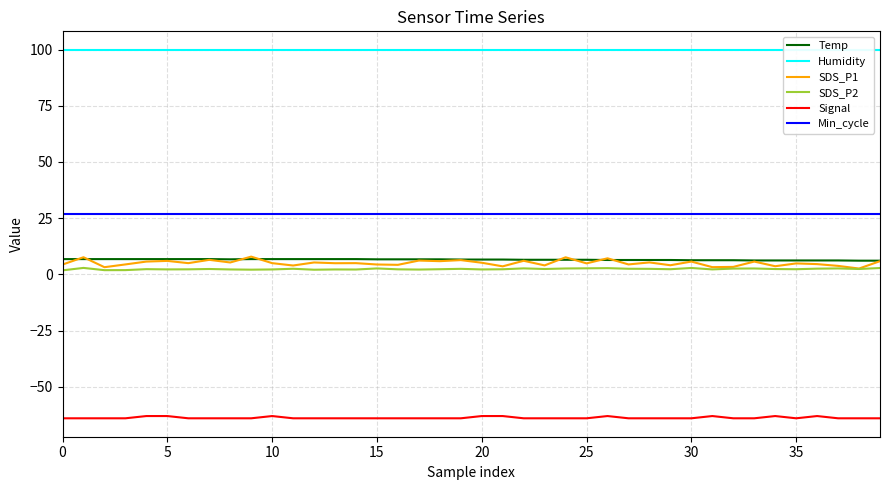

True or false: Temp and Min_cycle intersect in this chart.

False